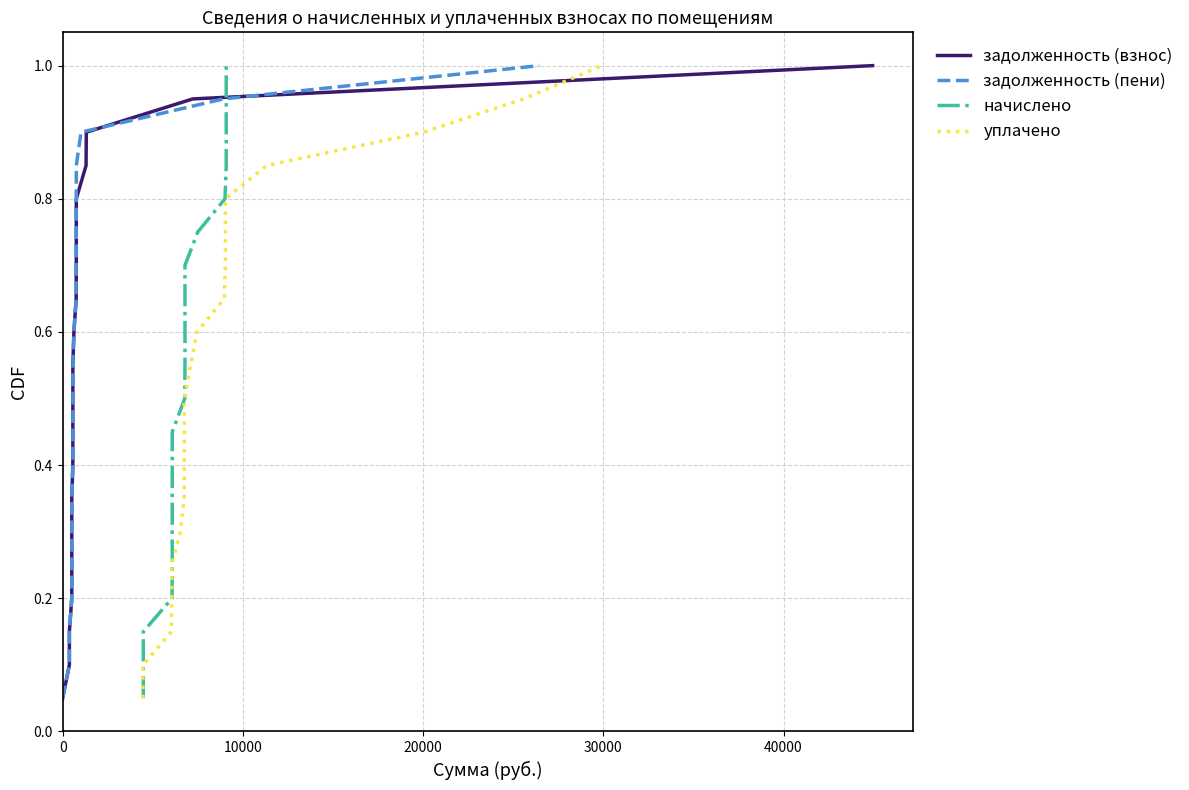

What is the difference between the maximum and minimum values in the задолженность (взнос) series?

0.9